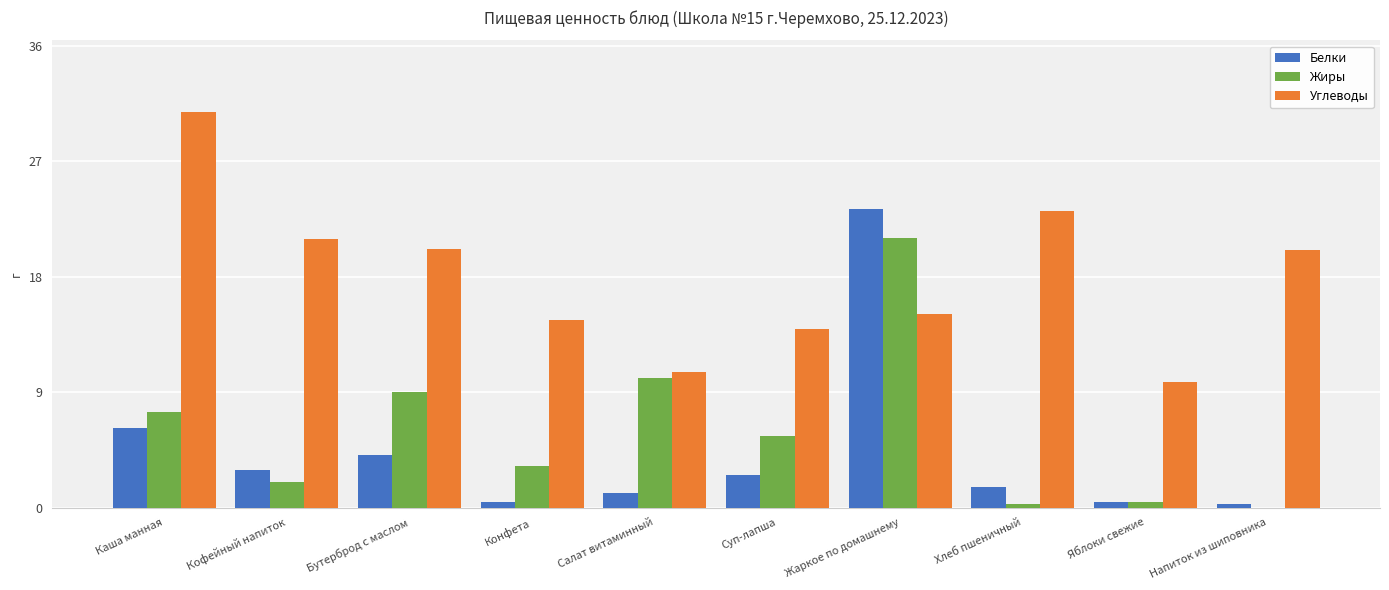

What value does the Углеводы series have at Суп-лапша?

13.9